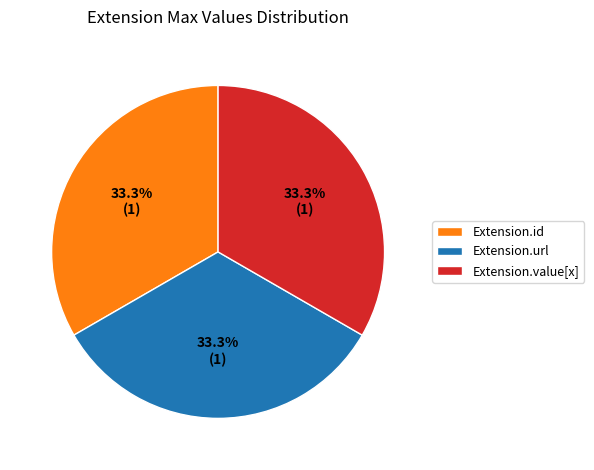

Is it true that Extension.value[x] is 1% of the pie?

False